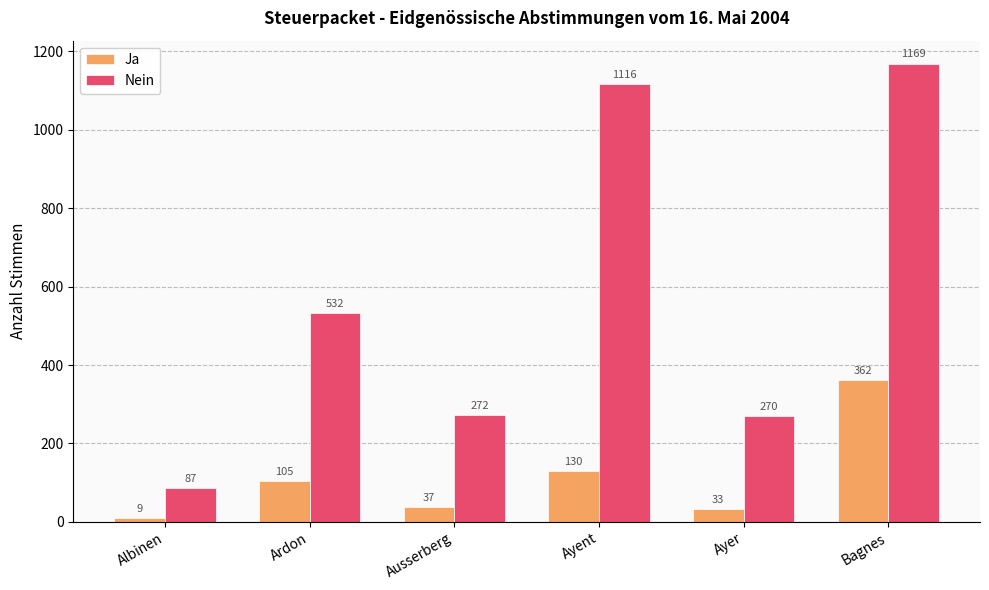

What is the label of the 6th bar from the left?

Bagnes